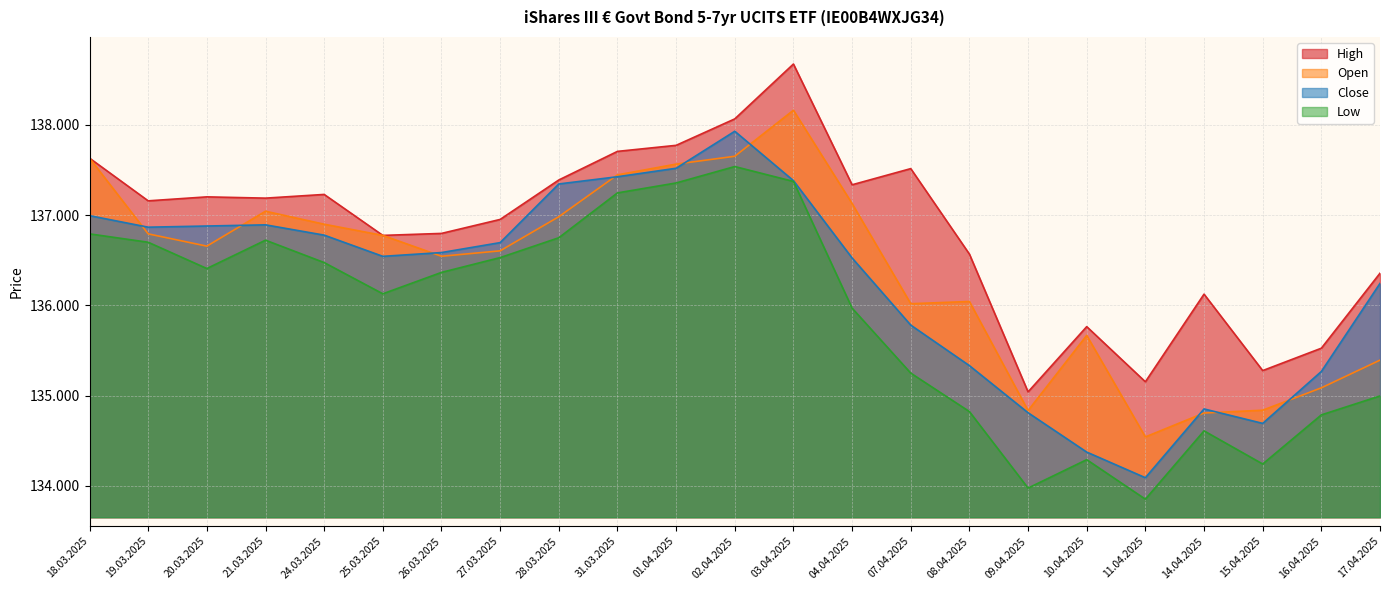

What is the label of the 6th point from the left?

25.03.2025